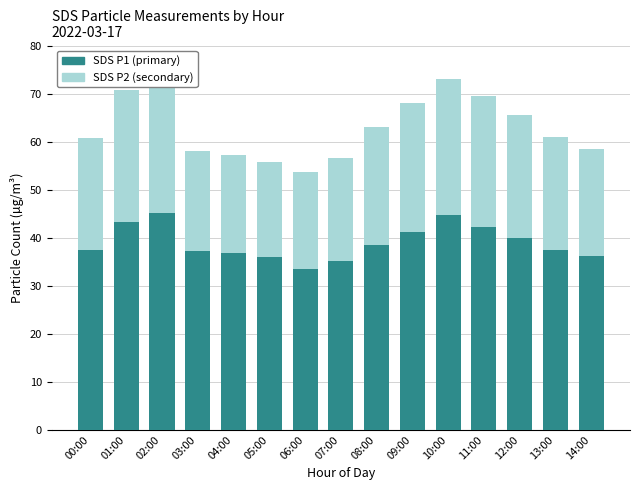

How many series are shown in this chart?

2